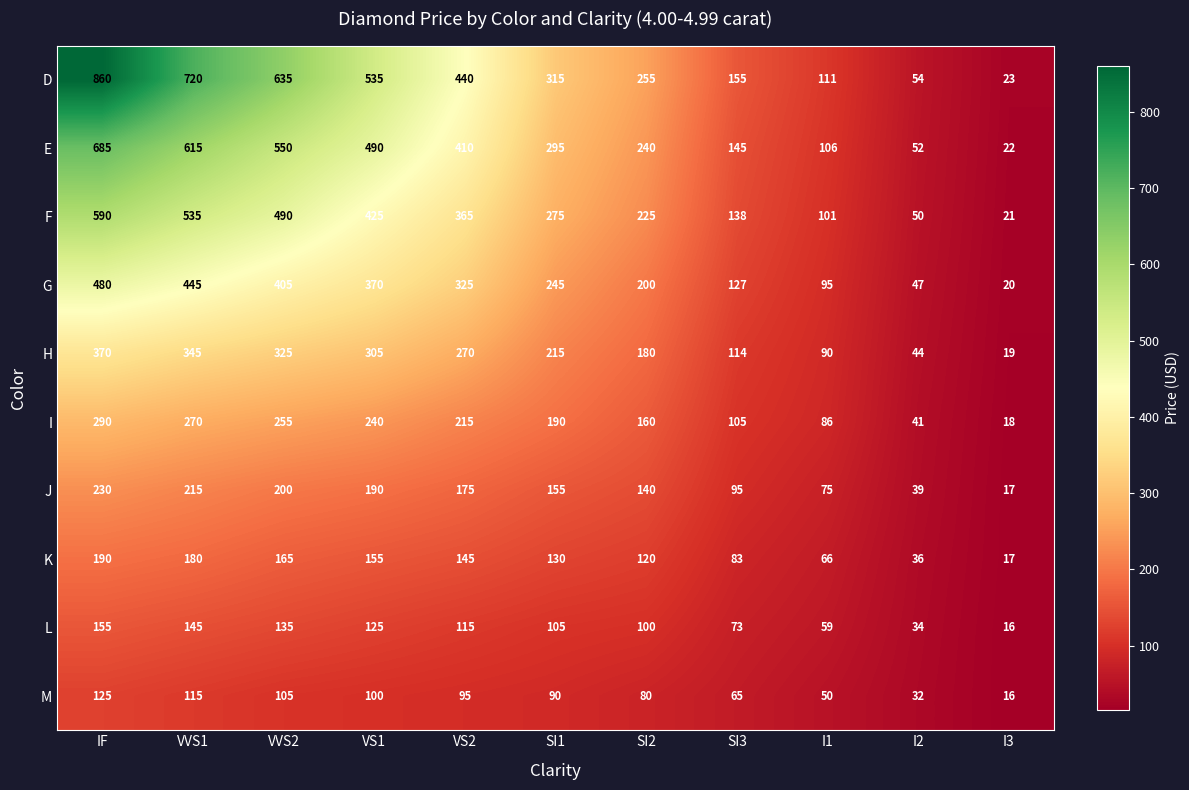

True or false: I has a value of 198 at IF.

False